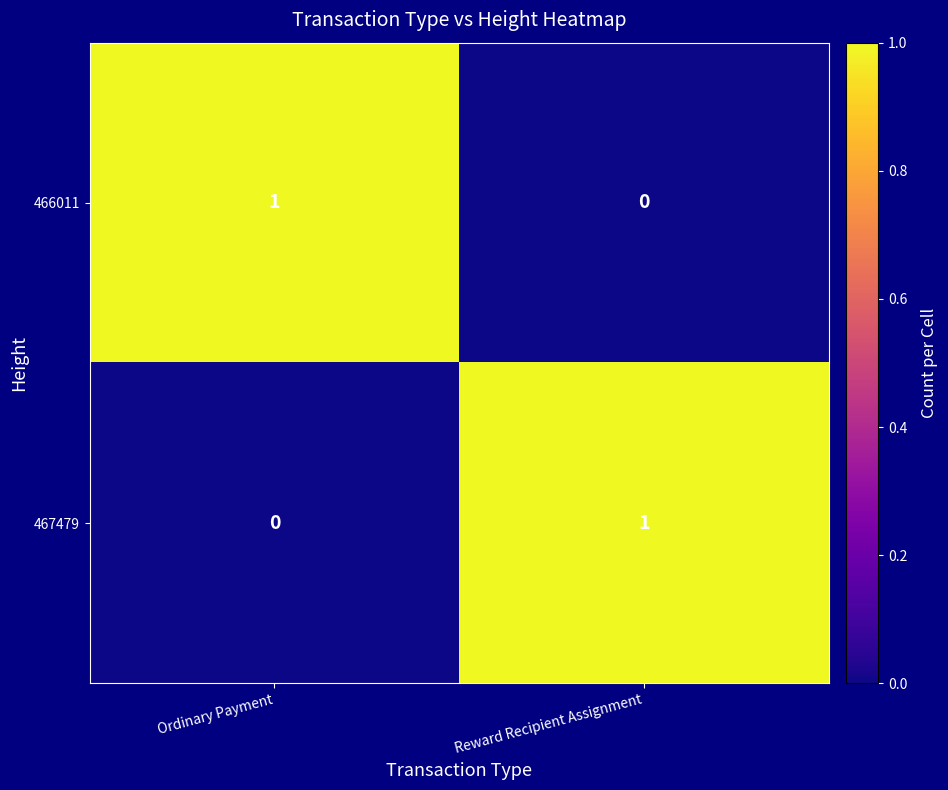

Reading left to right, extract all data points from this chart.

466011: Ordinary Payment=1	Reward Recipient Assignment=0
467479: Ordinary Payment=0	Reward Recipient Assignment=1